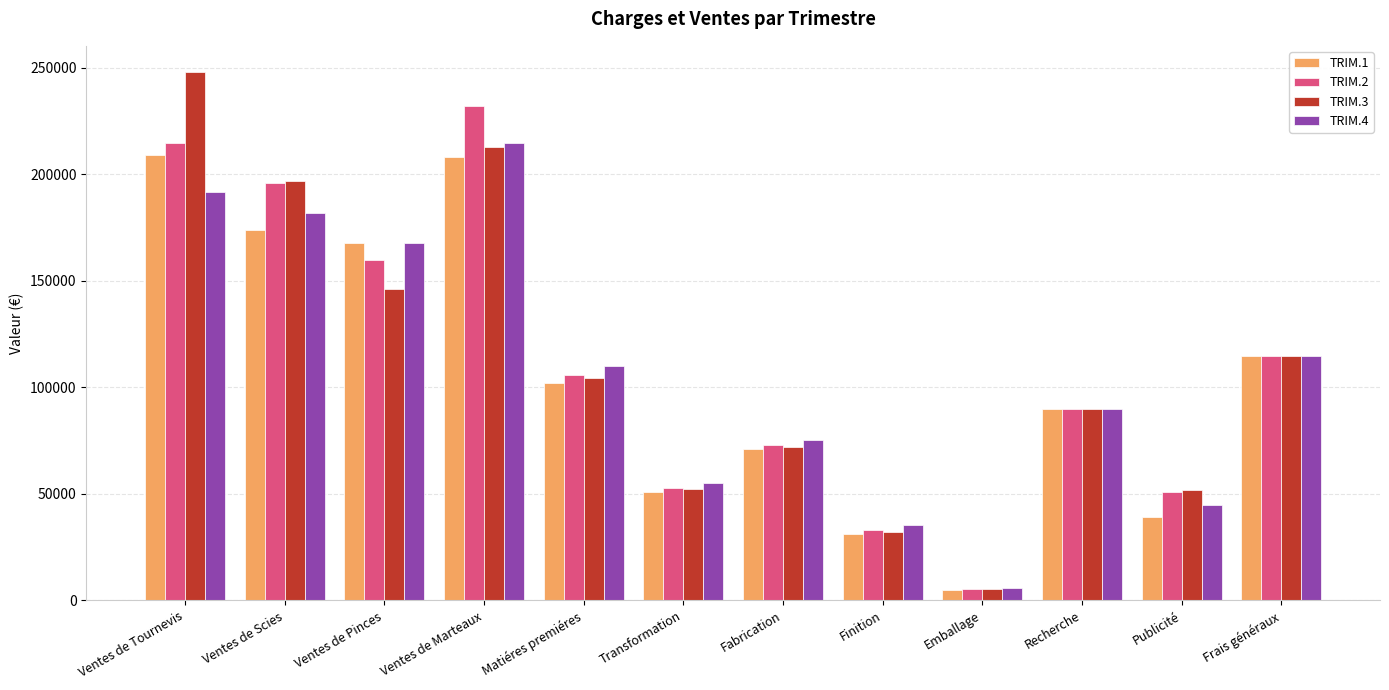

What is the average value of the TRIM.1 series?

105250